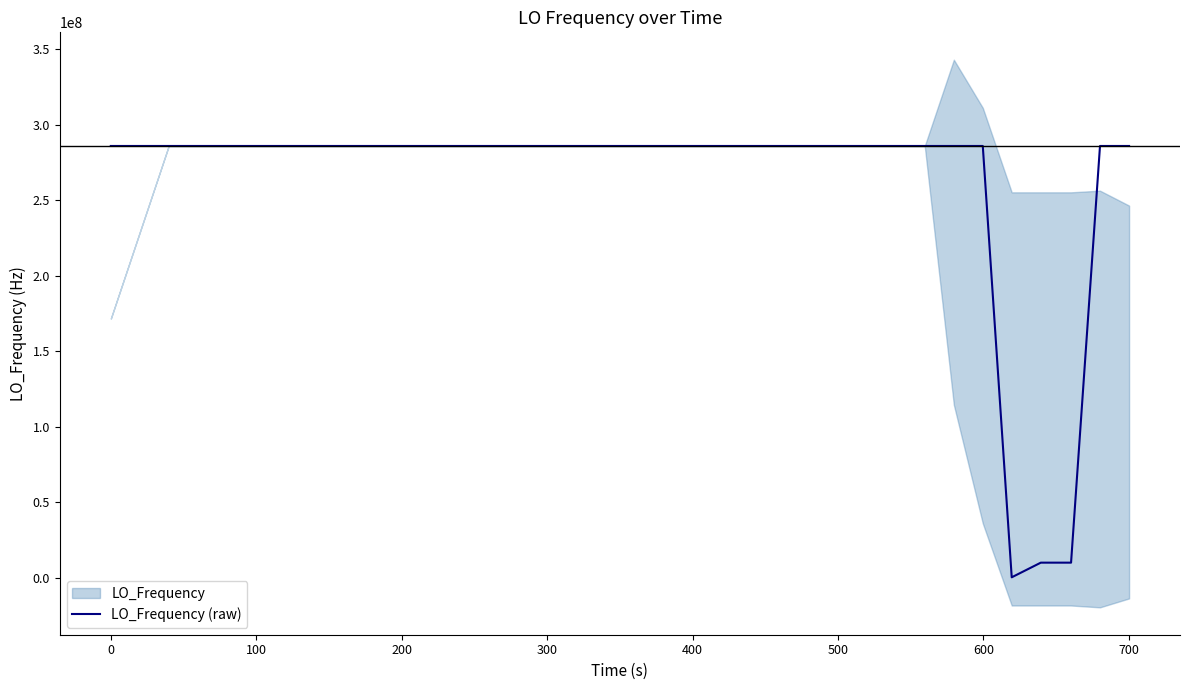

What is the maximum value for LO_Frequency (raw)?

286047004.2